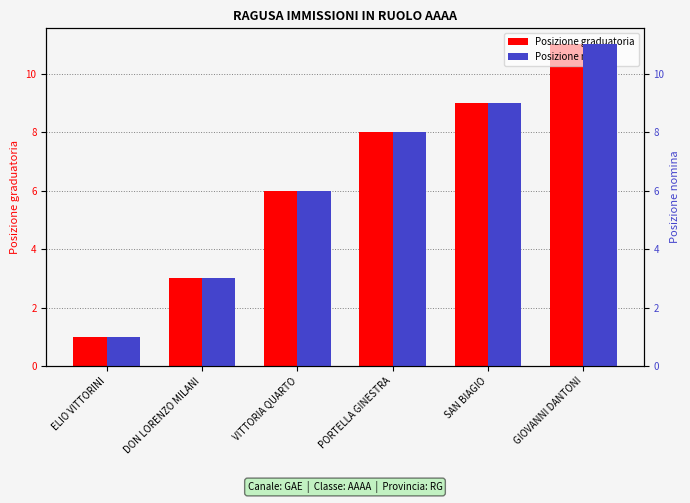

How many Posizione graduatoria values are between 3 and 9?

4